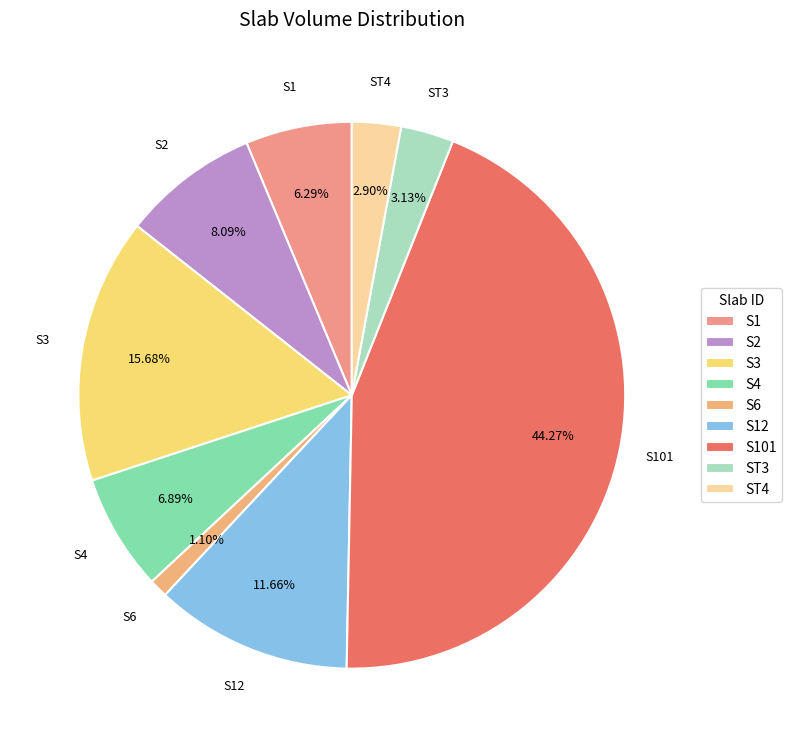

True or false: S3 accounts for 9% of the total.

False